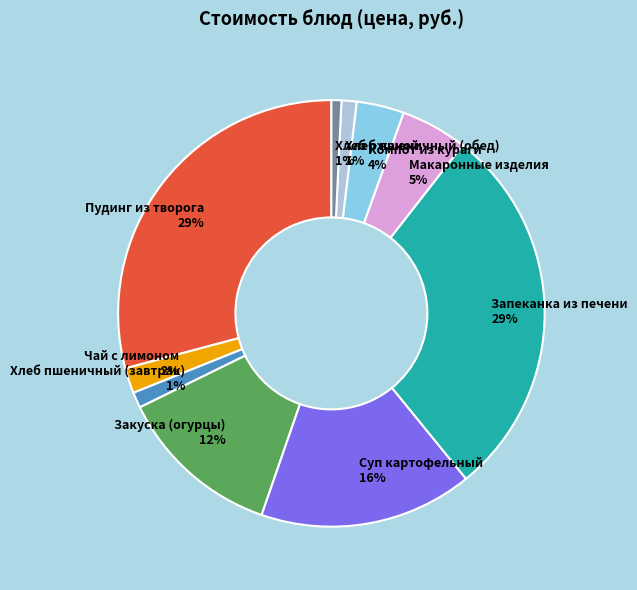

To the nearest percent, what is the average slice percentage?

10%